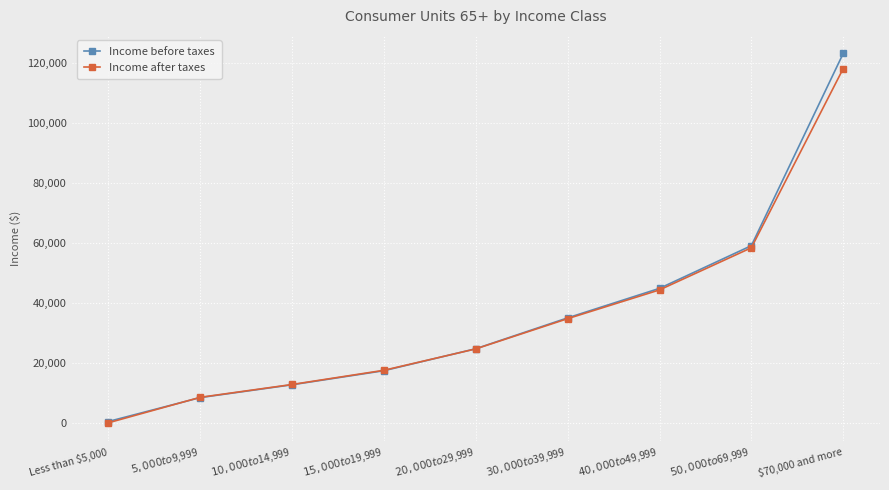

List the labels in order of Income before taxes value, largest first.

$70,000 and more, $50,000 to $69,999, $40,000 to $49,999, $30,000 to $39,999, $20,000 to $29,999, $15,000 to $19,999, $10,000 to $14,999, $5,000 to $9,999, Less than $5,000